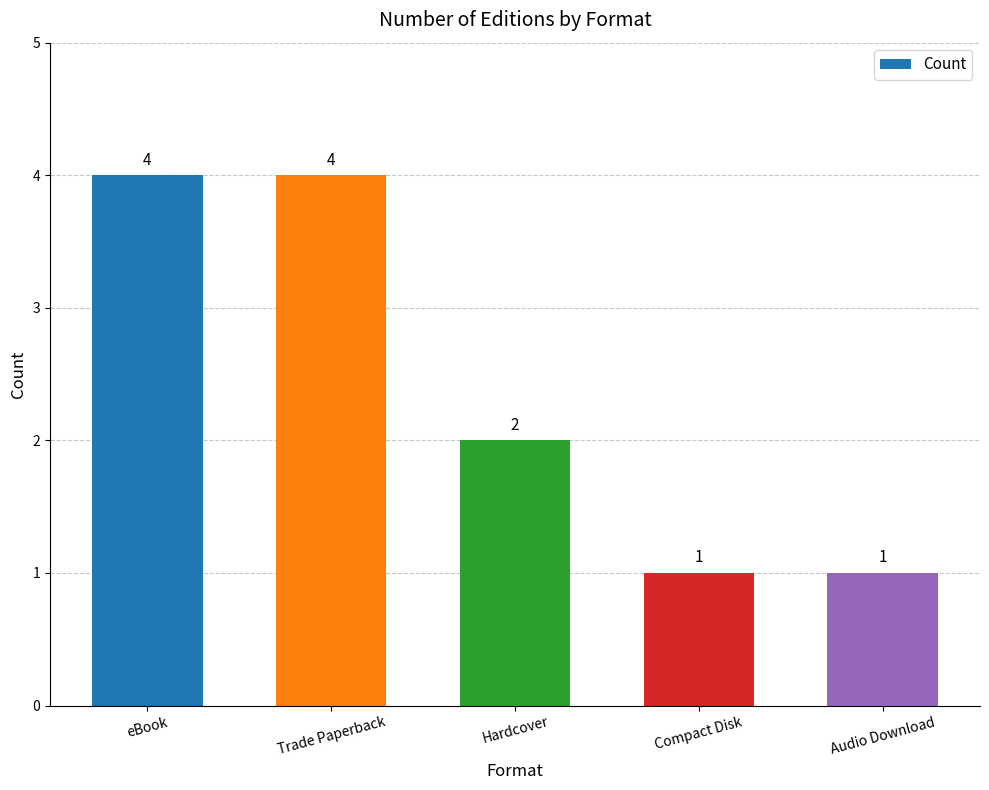

Is it true that the value at Hardcover is 3?

False